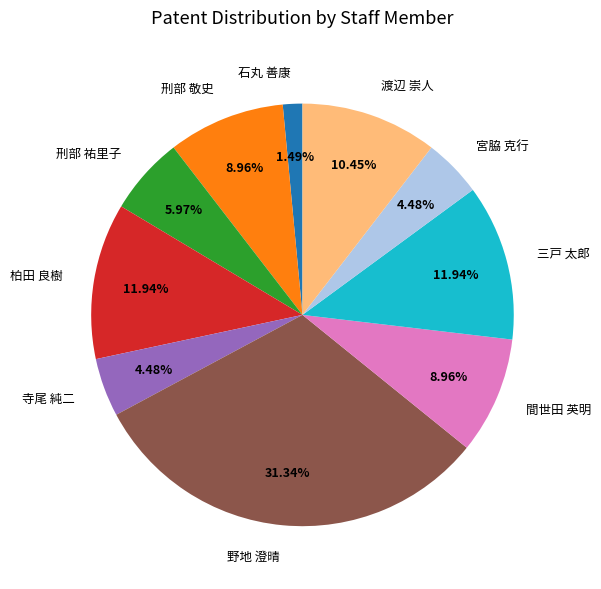

Approximately how many times larger is the value at 野地 澄晴 compared to 宮脇 克行?

7.0